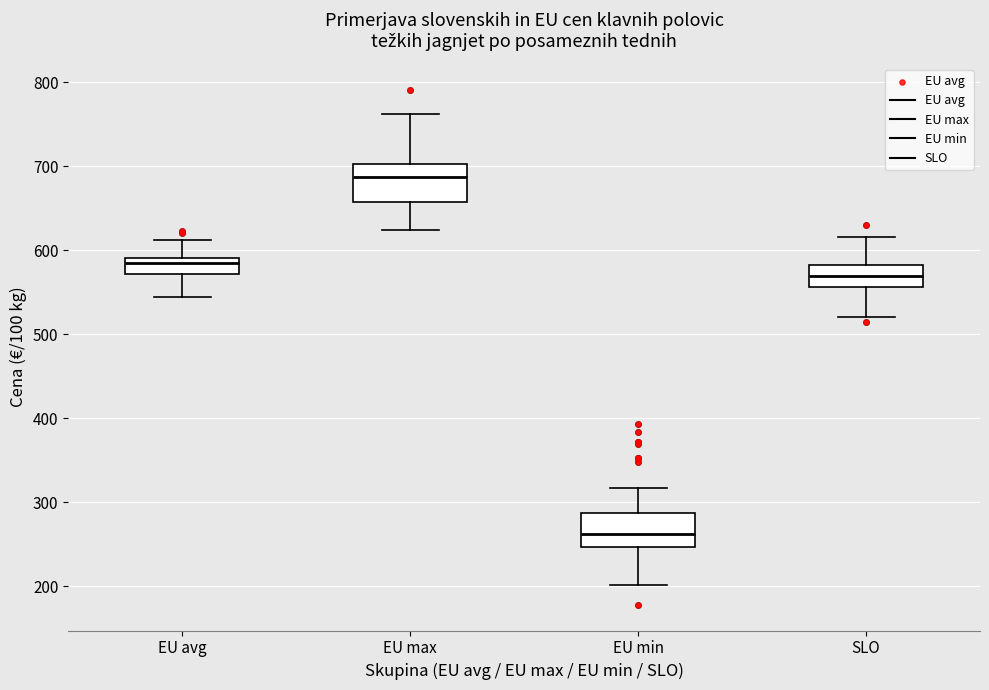

Reading left to right, read every box against the y-axis: the position of its median line, the range the box covers, and the ends of its whiskers. The values are not printed on the chart, so give them approximately, as read against the axis.

EU avg: median 580, box 570 to 590, whiskers 540 to 610
EU max: median 690, box 660 to 700, whiskers 620 to 760
EU min: median 260, box 250 to 290, whiskers 200 to 320
SLO: median 570, box 560 to 580, whiskers 520 to 620